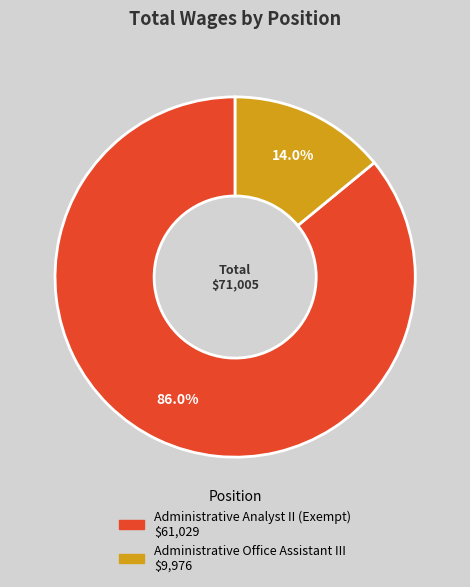

Does Administrative Office Assistant III account for over 50% of the chart?

No